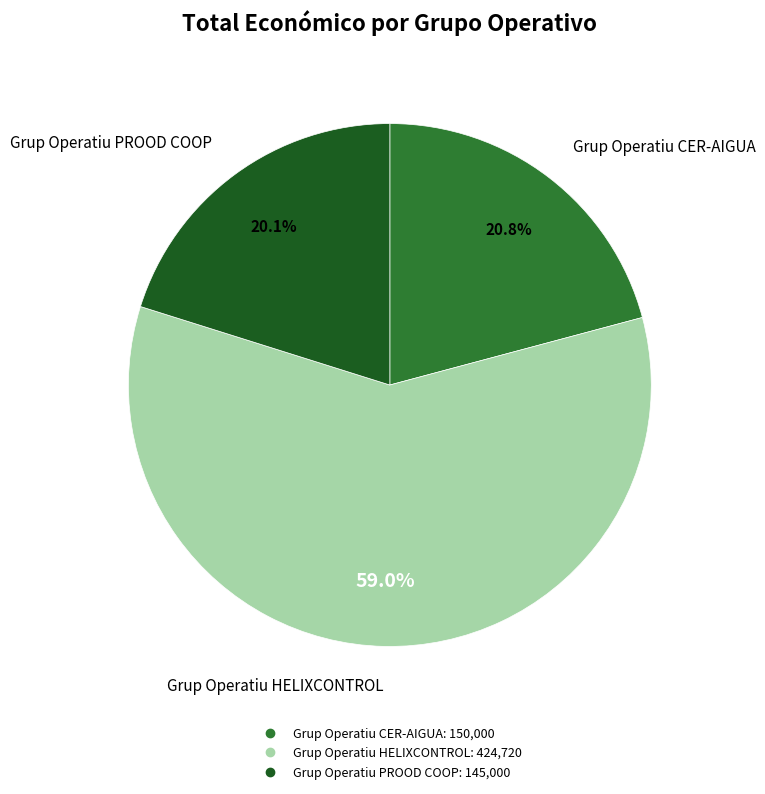

What is the ratio of the value at Grup Operatiu PROOD COOP to the value at Grup Operatiu CER-AIGUA?

1.0